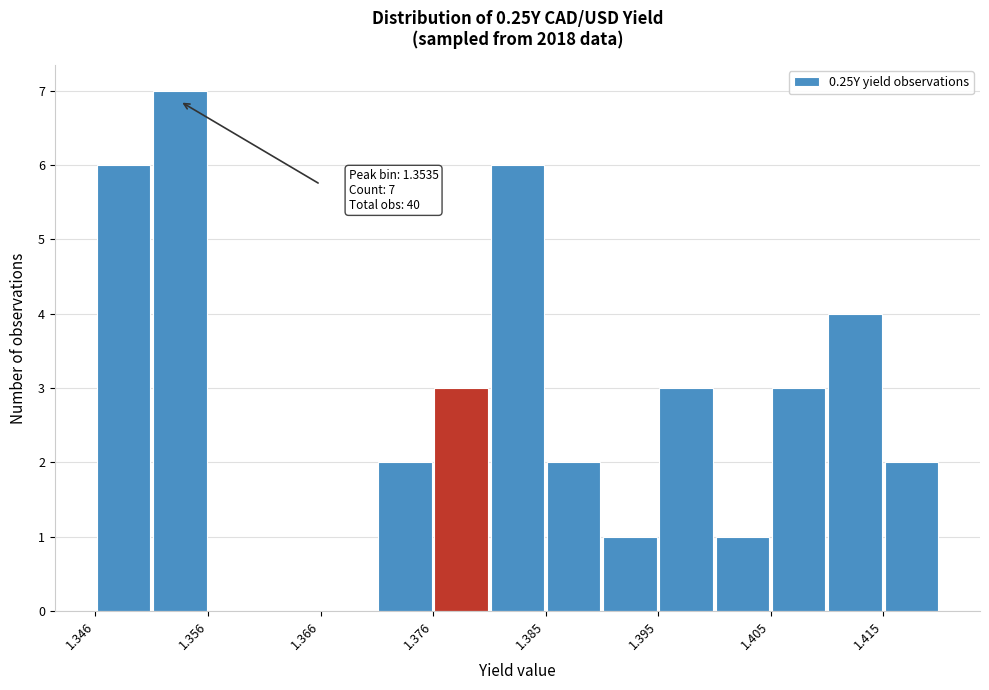

Which range on the x-axis has the tallest bar?

1.351 to 1.356